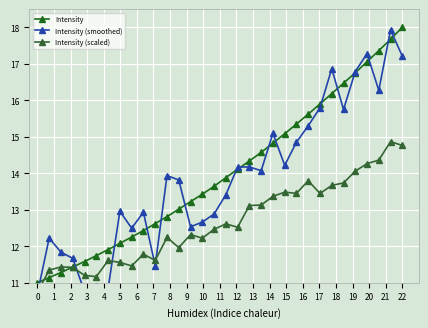

After their last crossing, which series has the higher values: Intensity (smoothed) or Intensity?

Intensity